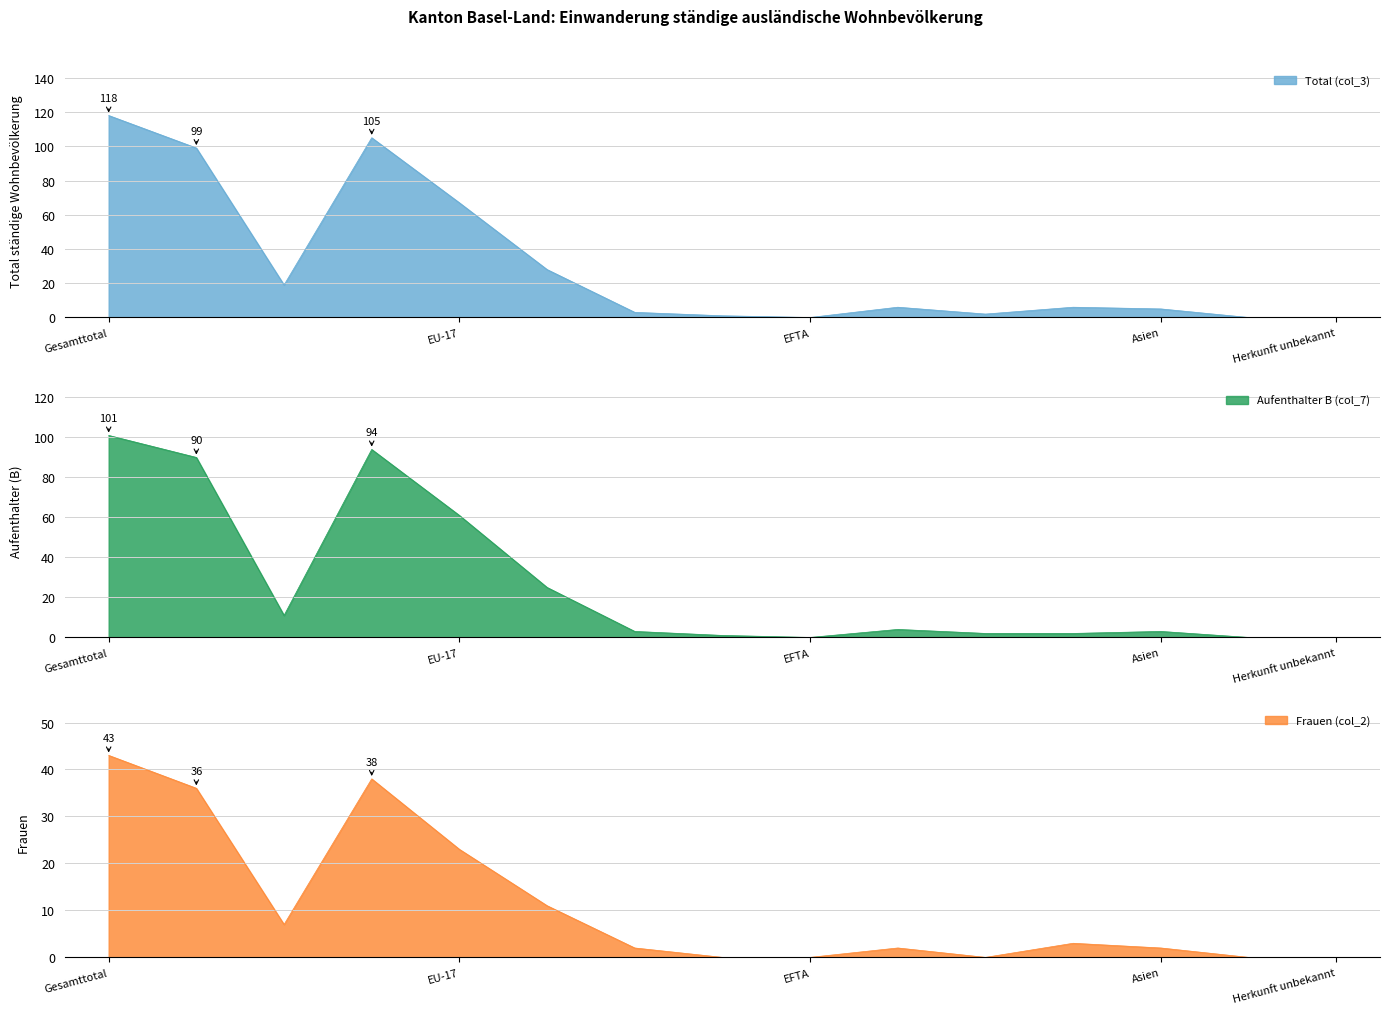

Does the chart display data point markers on the line(s)?

No